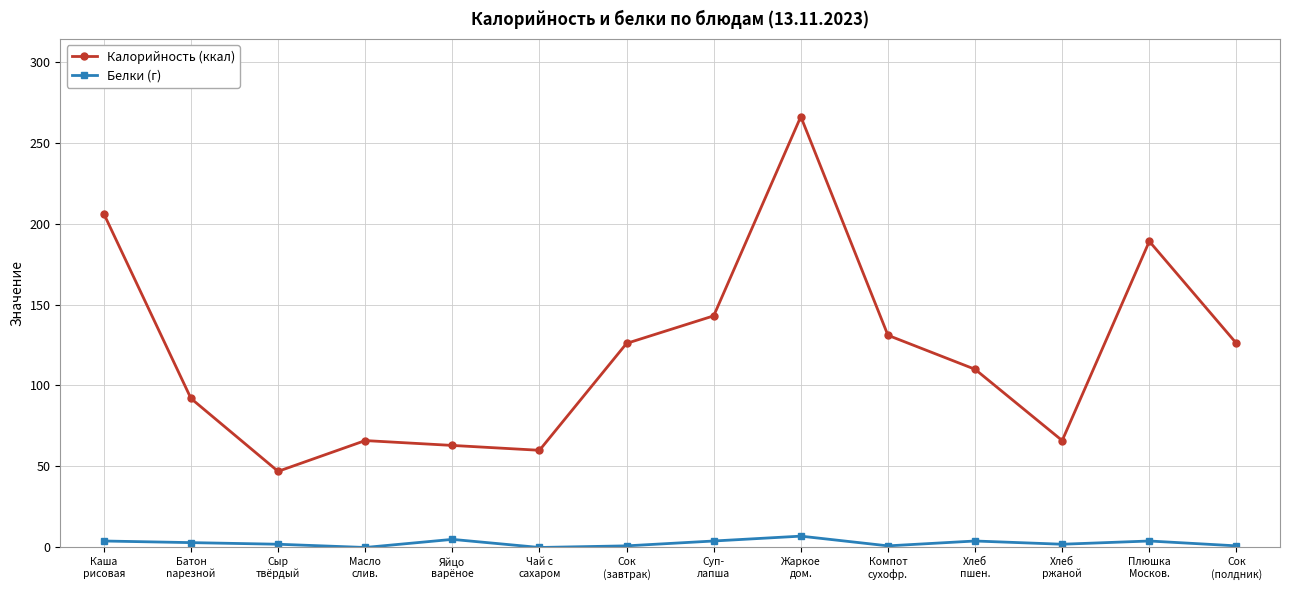

Where does the Белки (г) series first go above 3?

Каша
рисовая